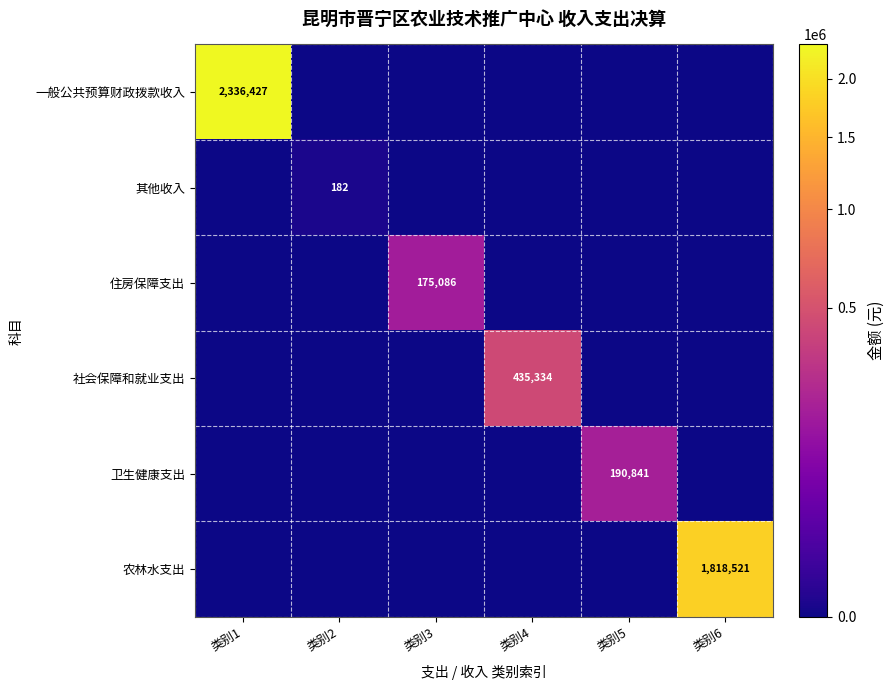

At how many categories does at least one series exceed 1618429?

2